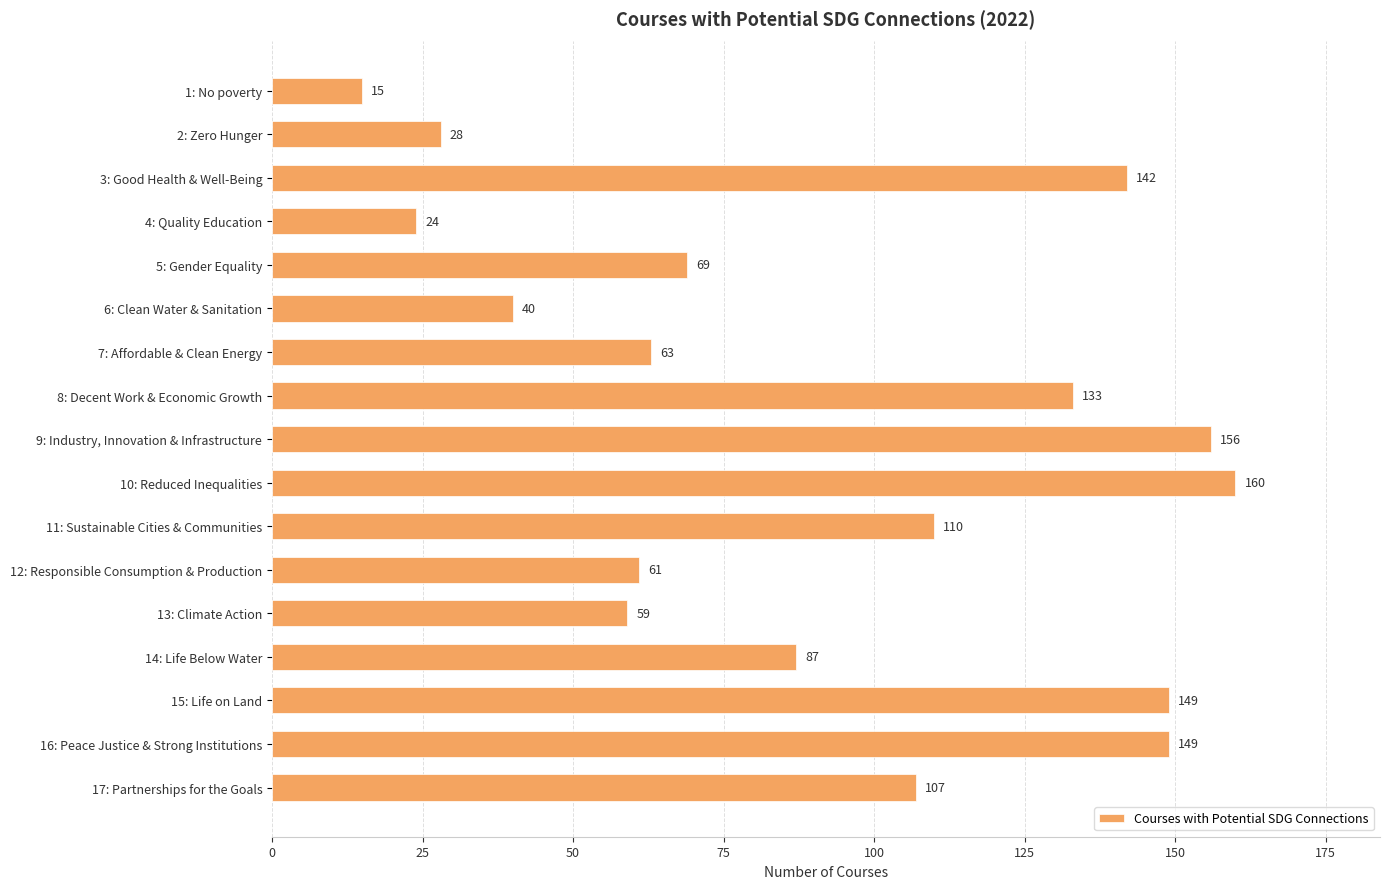

What is the smallest value displayed?

15